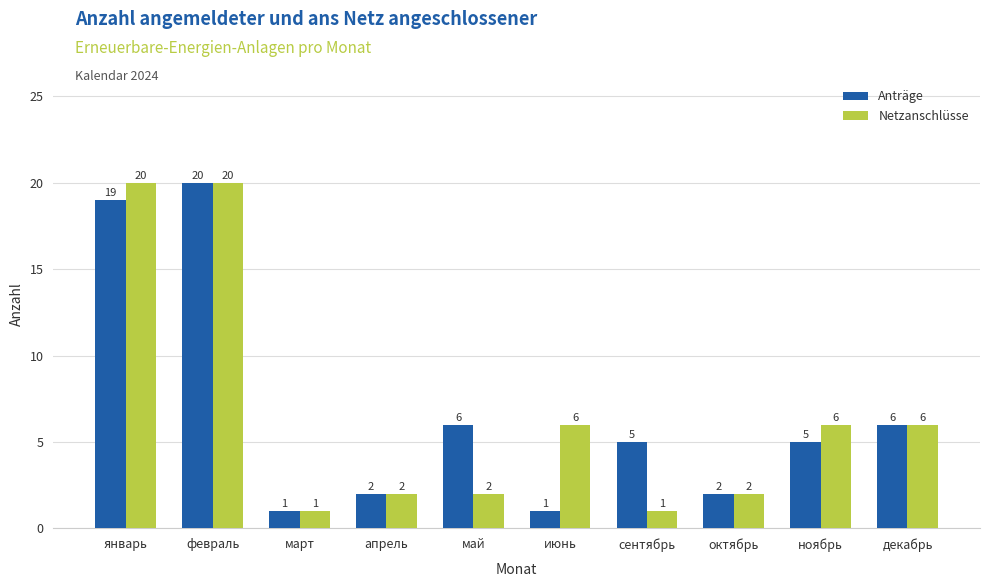

What is the difference between the maximum and second lowest values in the Netzanschlüsse series?

19